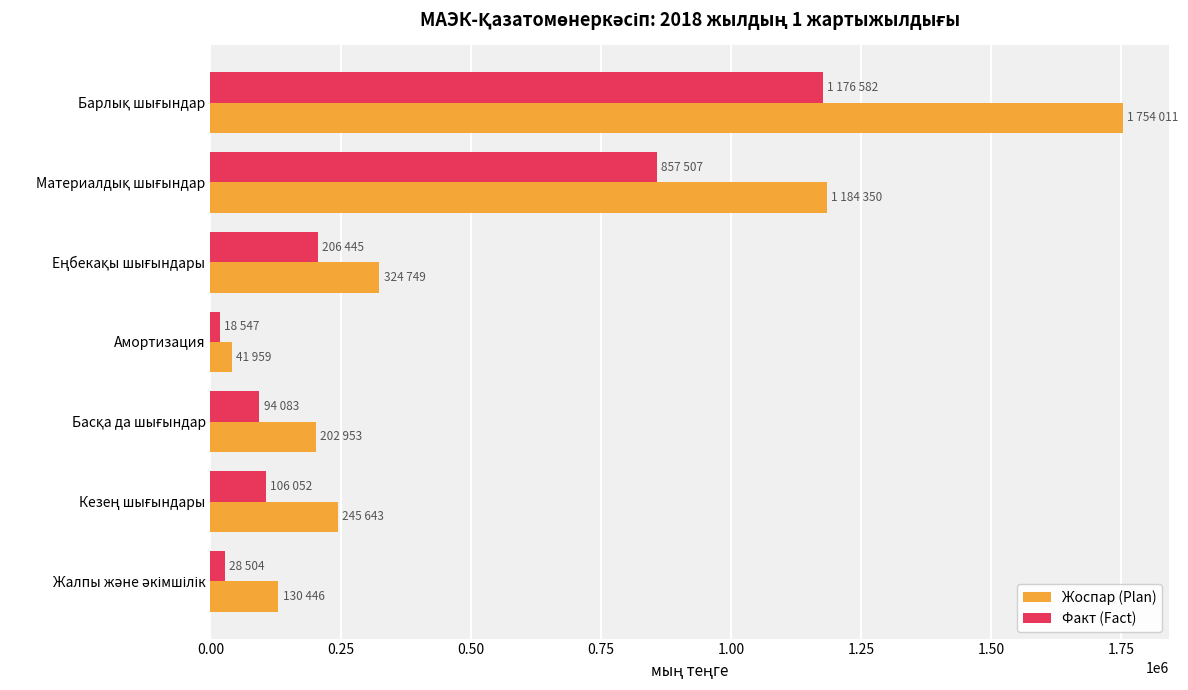

Which series has the largest total across all categories?

Жоспар (Plan)